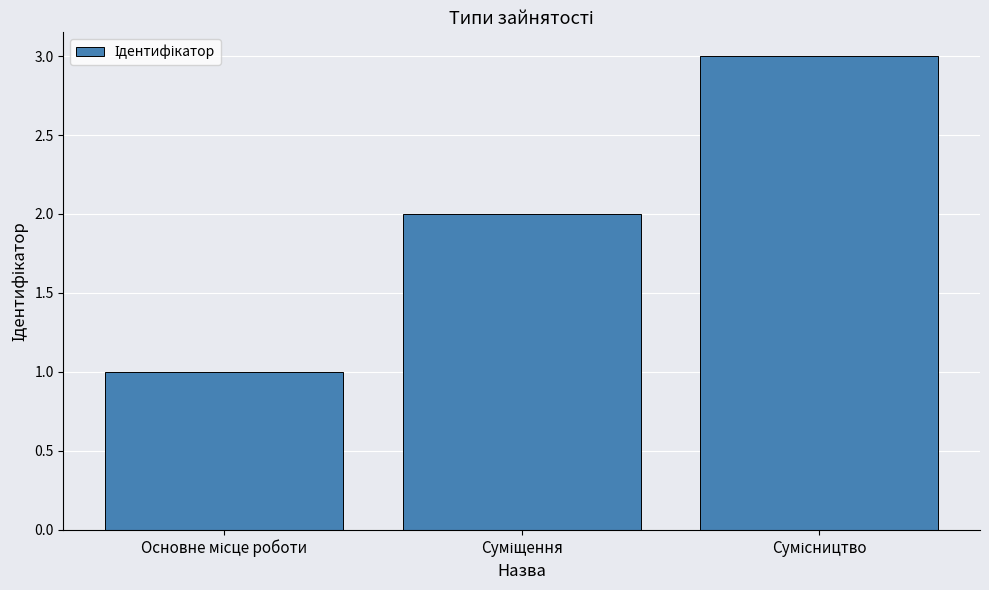

What is the maximum value shown in the chart?

3